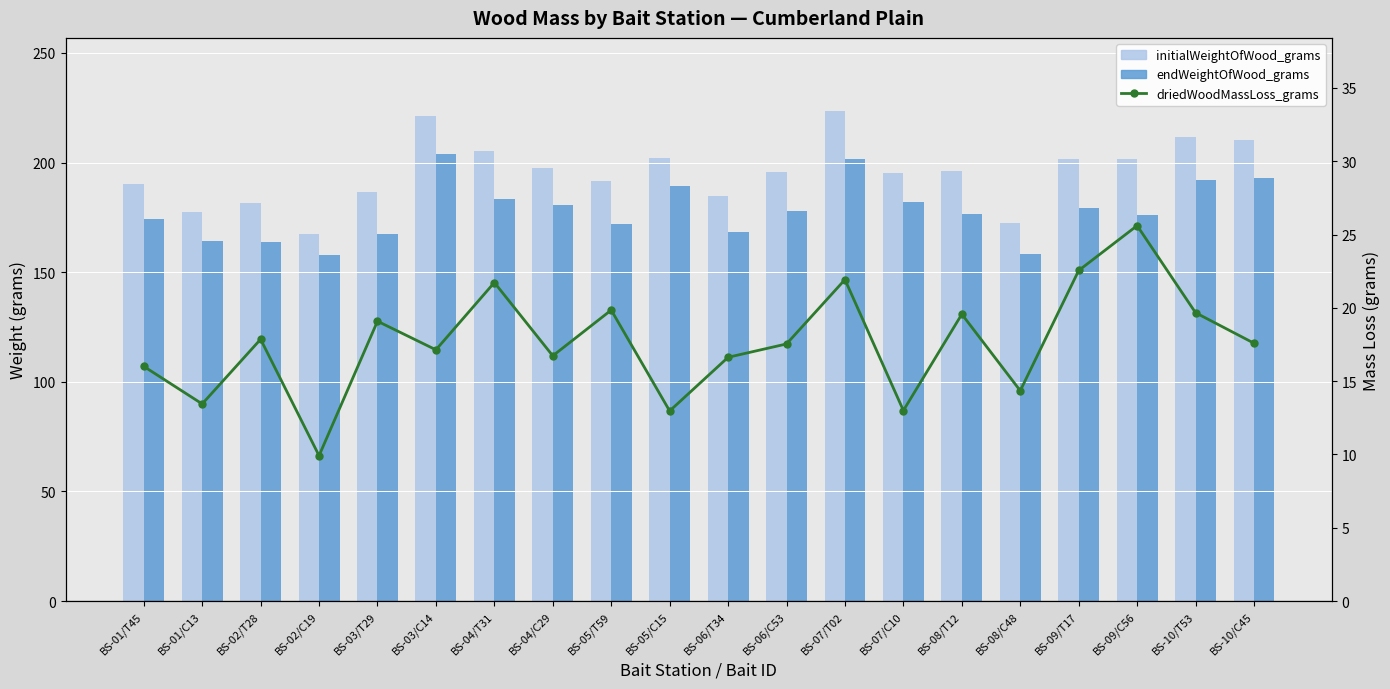

Which series has the widest spread of values?

initialWeightOfWood_grams